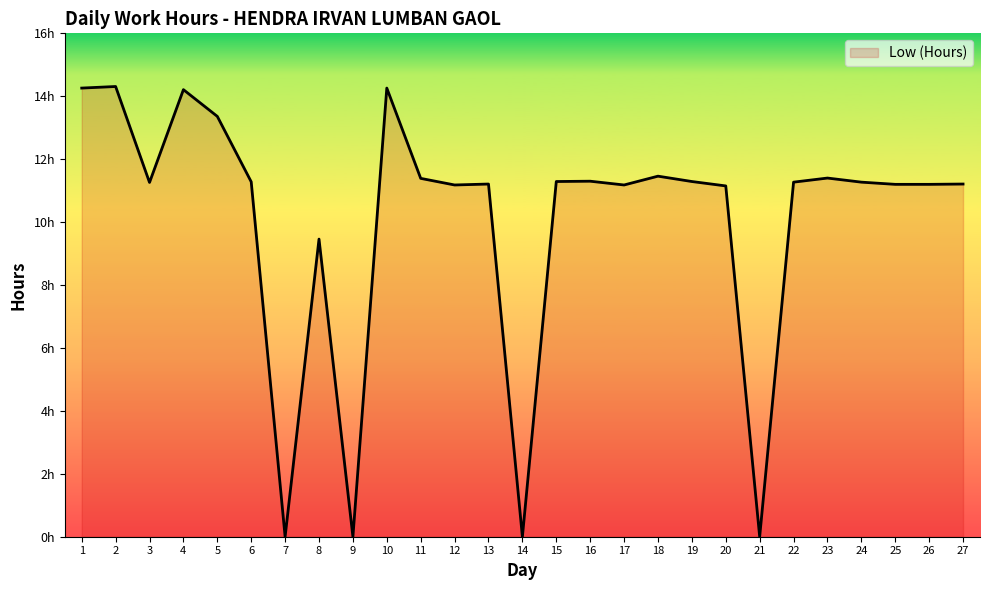

Does the chart have visible grid lines?

No